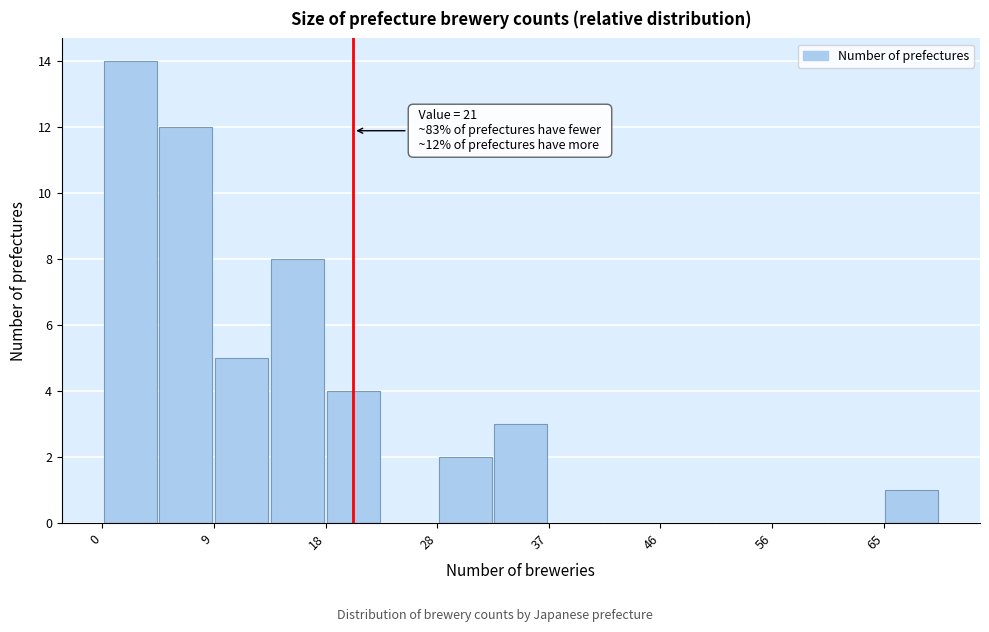

Which range on the x-axis has the tallest bar?

0 to 5